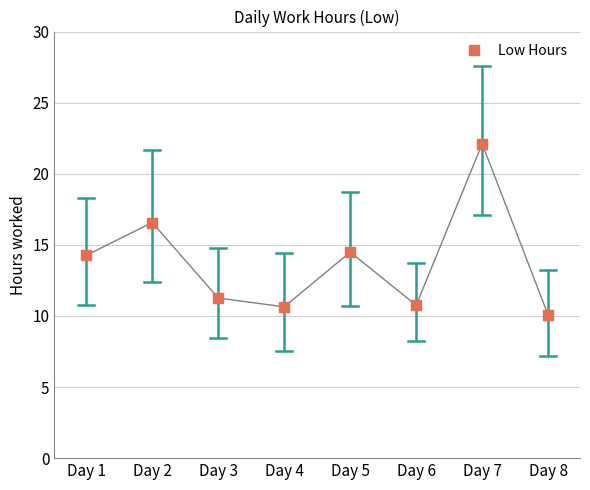

What is the average Y value?

13.8